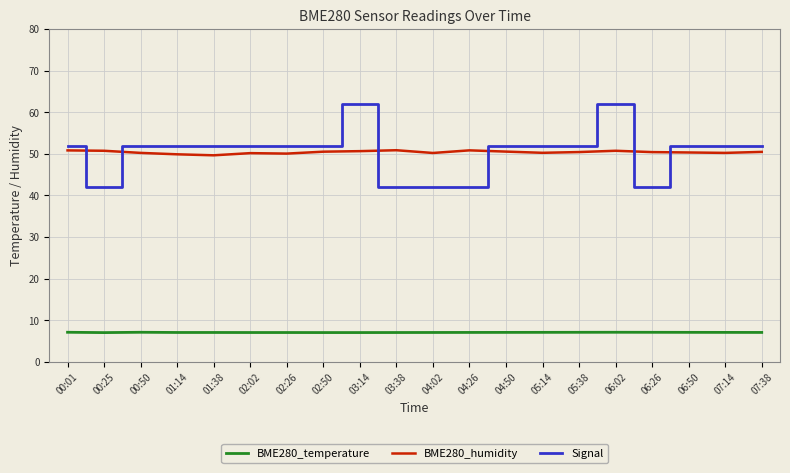

Is the value of BME280_humidity at 04:50 greater than the value of BME280_temperature at 04:26?

Yes